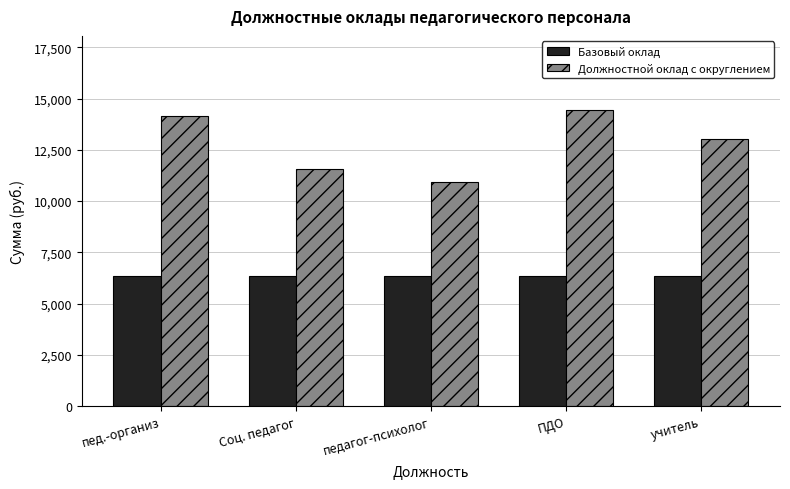

The value of Базовый оклад at ПДО is 9480. True or false?

False